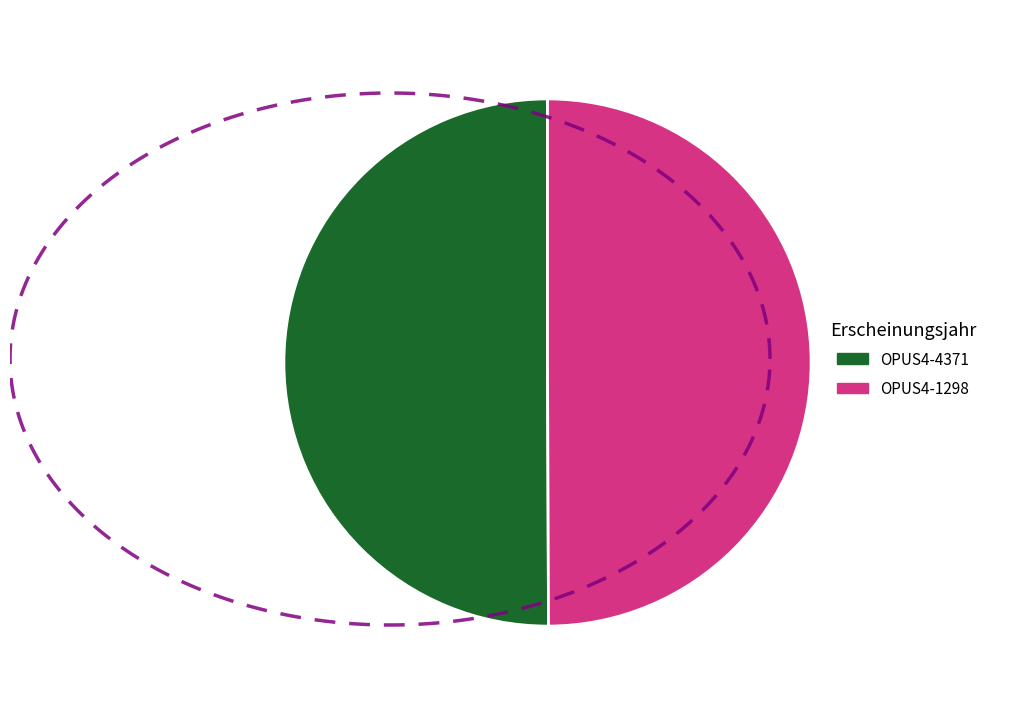

Approximately how many times larger is the value at OPUS4-1298 compared to OPUS4-4371?

1.0